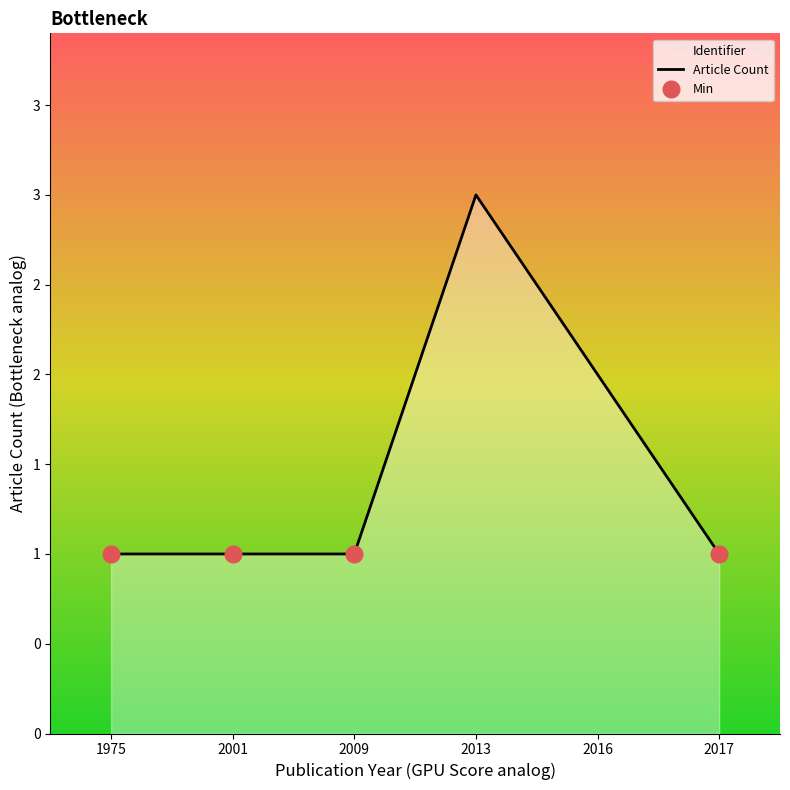

Reading left to right, list all the values displayed in this chart.

1	1	1	3	2	1